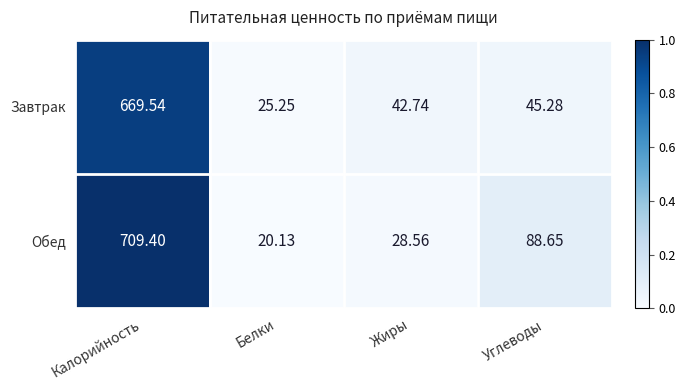

At which label does Завтрак first exceed 45?

Калорийность